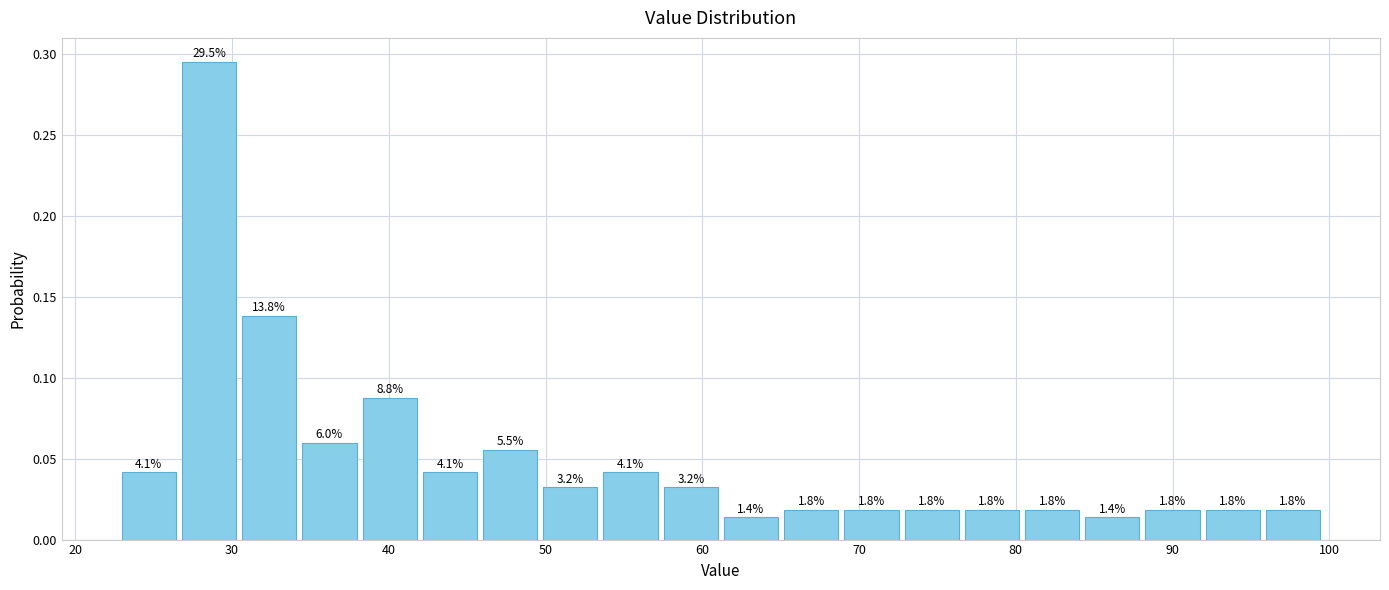

Around what value on the x-axis is the tallest bar? Give the approximate position of its centre, as read against the axis.

29